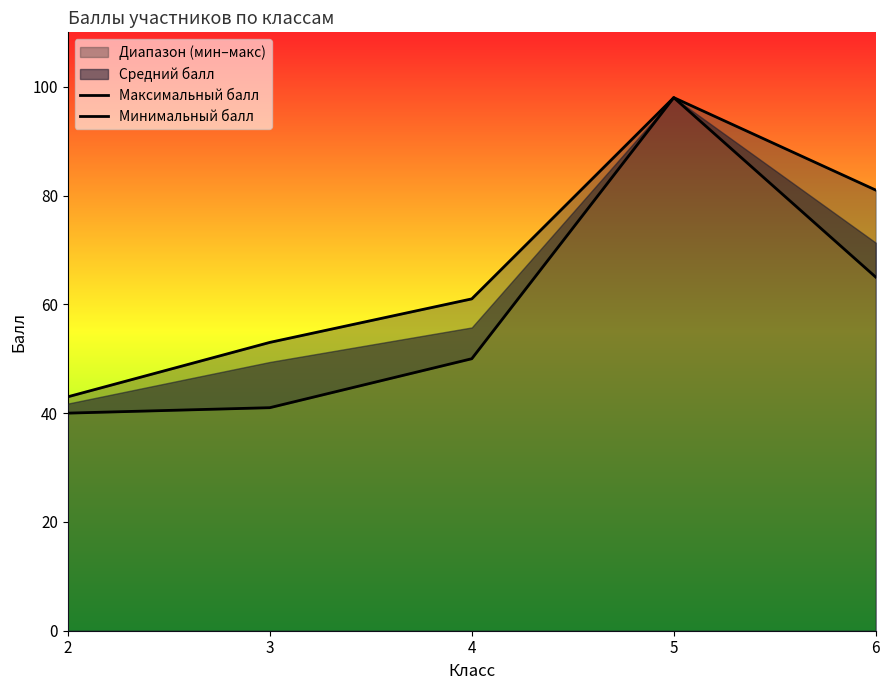

What is the value of the Максимальный балл point at the 4th from the left?

98